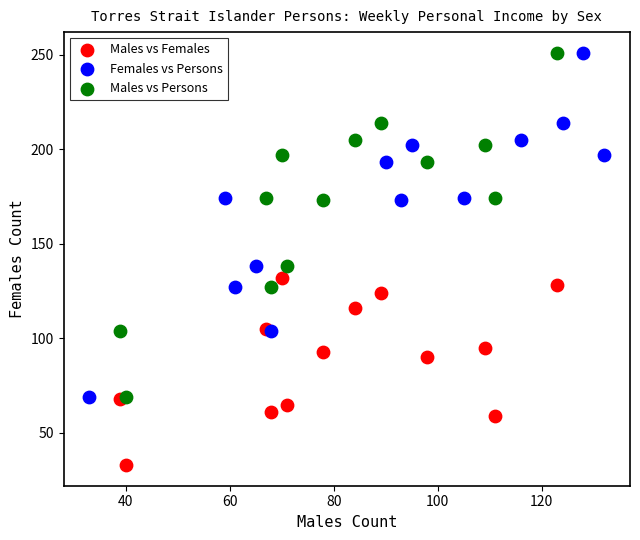

What are all the series names shown in the legend?

Males vs Females, Females vs Persons, Males vs Persons